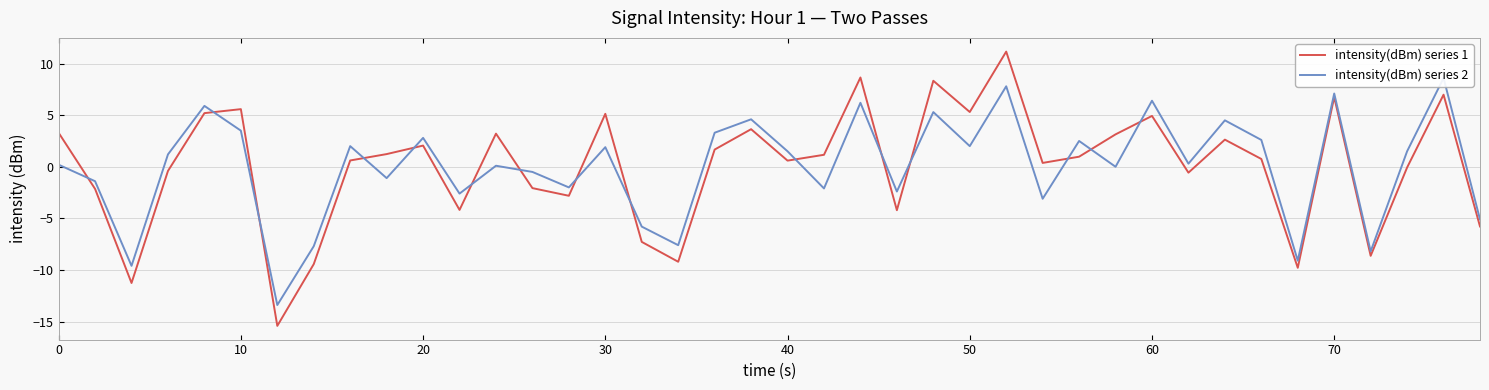

How many values in the intensity(dBm) series 2 series exceed 1?

20